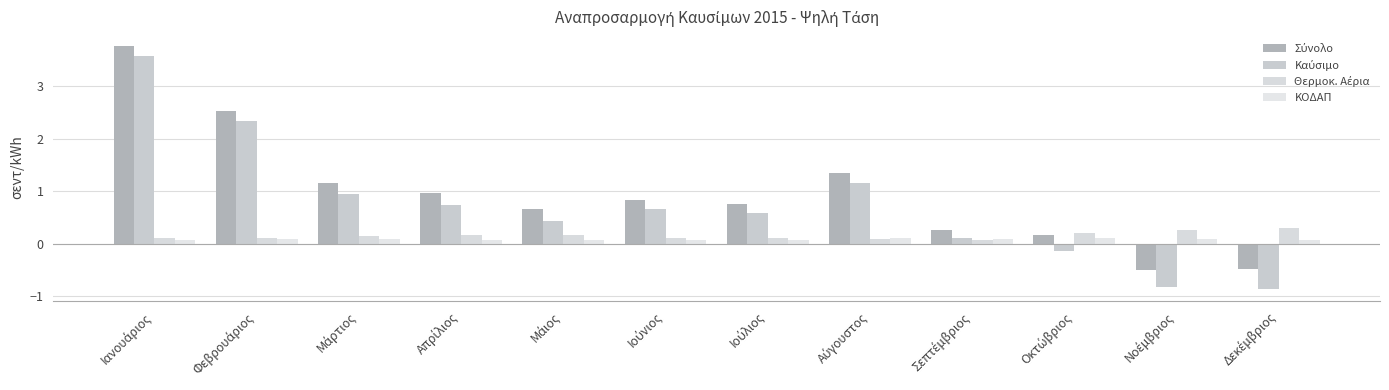

Is the value of Θερμοκ. Αέρια at Ιούλιος greater than the value of ΚΟΔΑΠ at Μάρτιος?

Yes